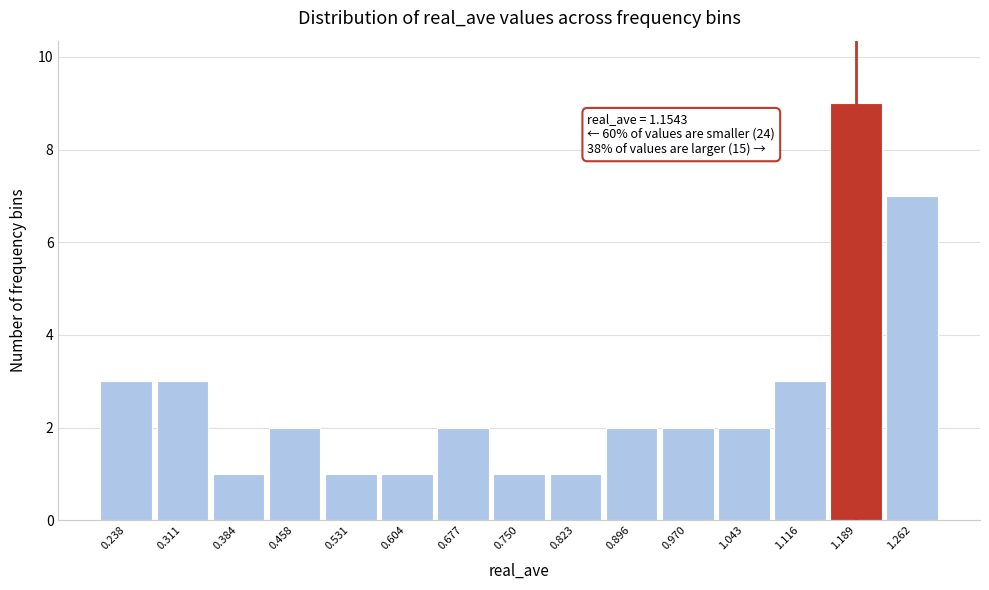

Which range on the x-axis has the tallest bar?

1.15 to 1.23